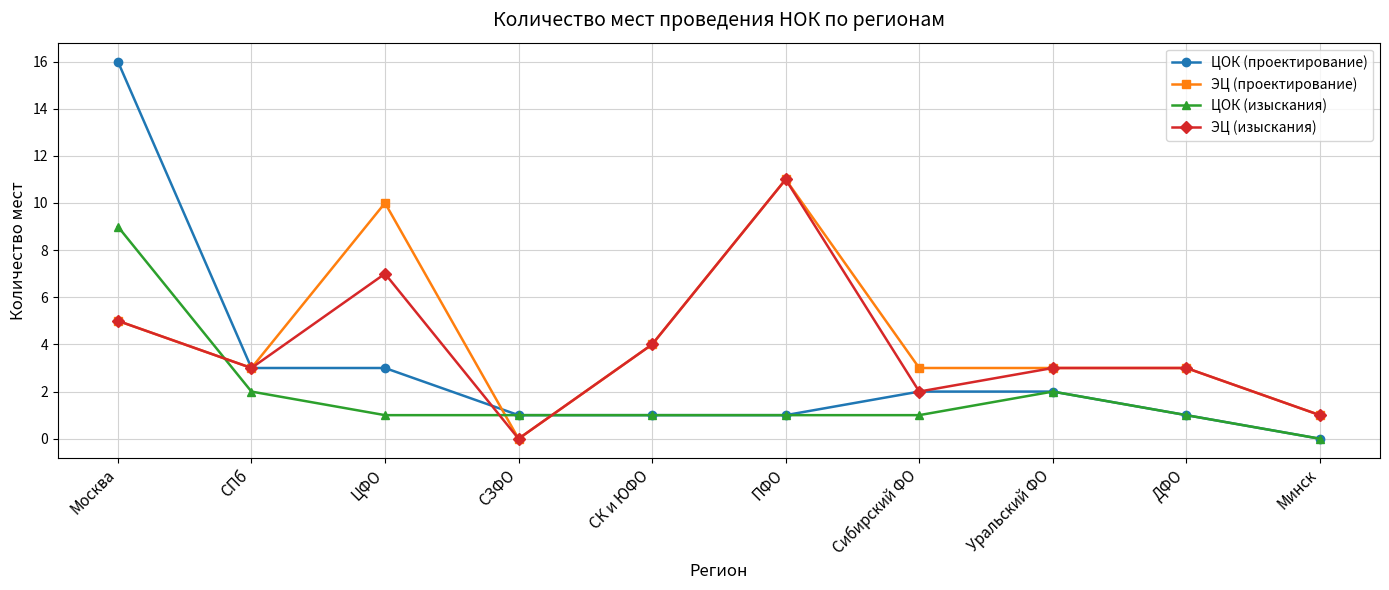

What is the label of the 8th point from the left?

Уральский ФО